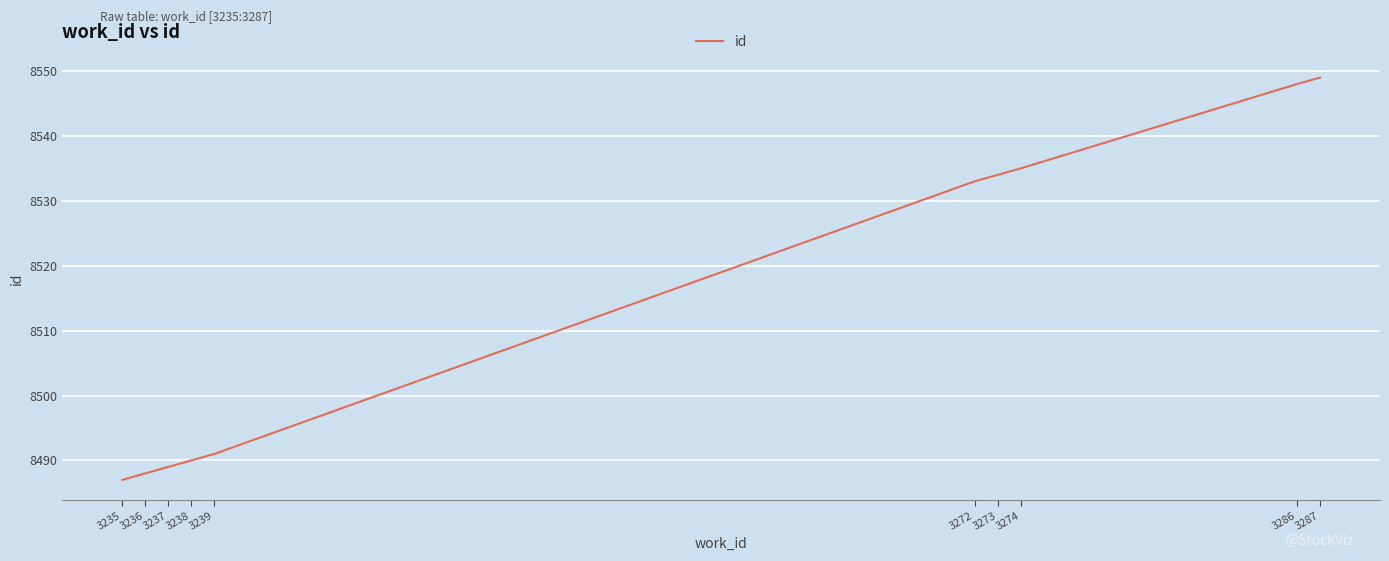

What is the sum of the values at 3235 and 3272?

17020